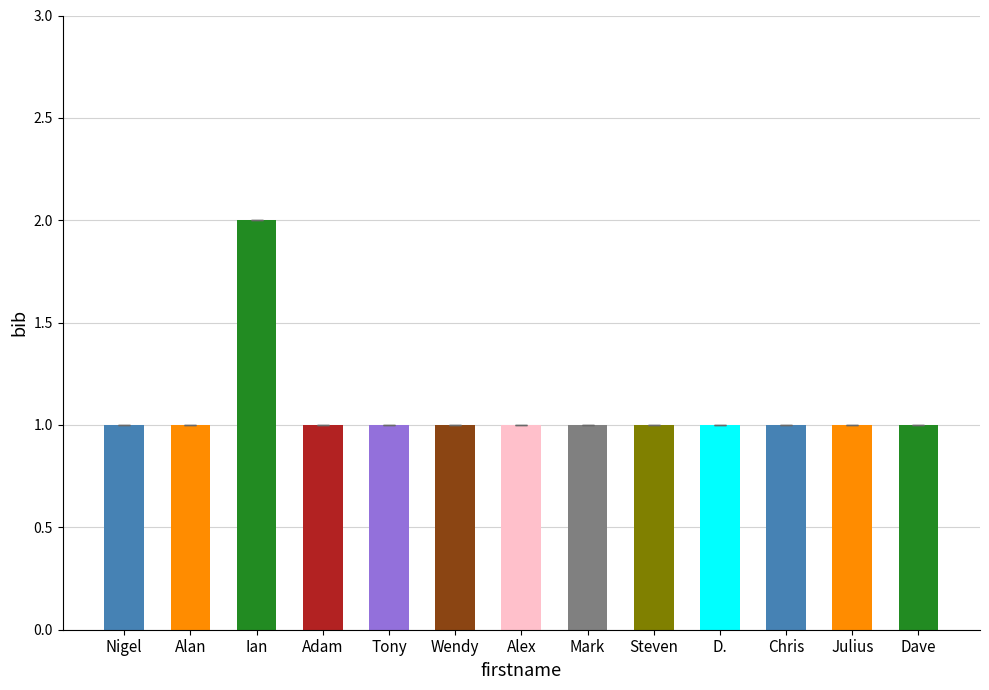

Does the chart contain any negative values?

No